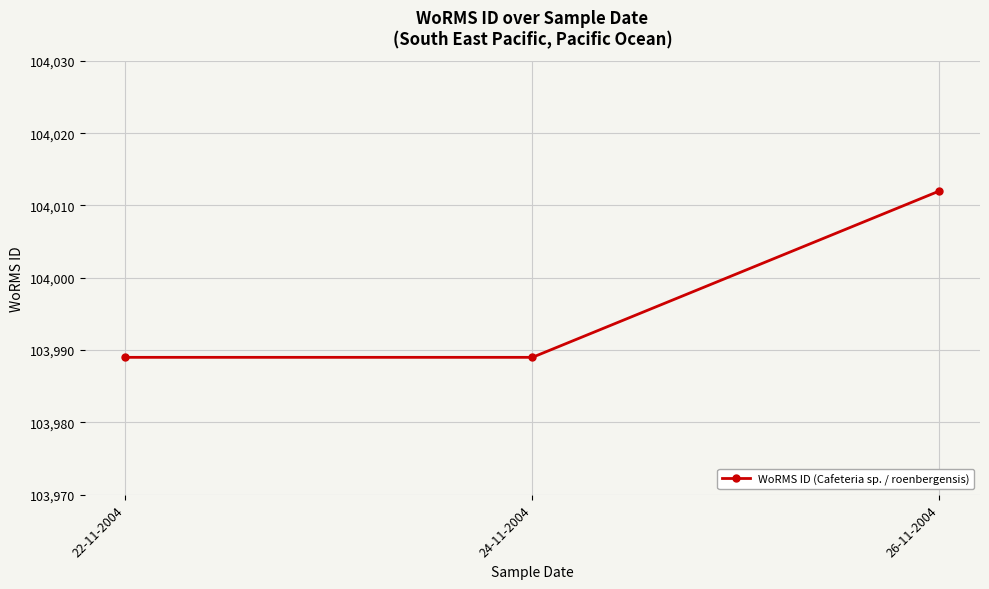

Count the values in the range 103989 to 104012.

3